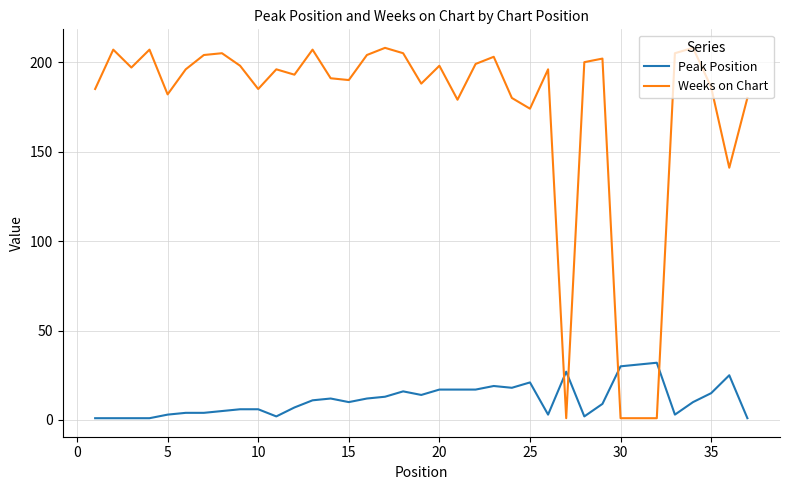

True or false: Weeks on Chart and Peak Position intersect in this chart.

True